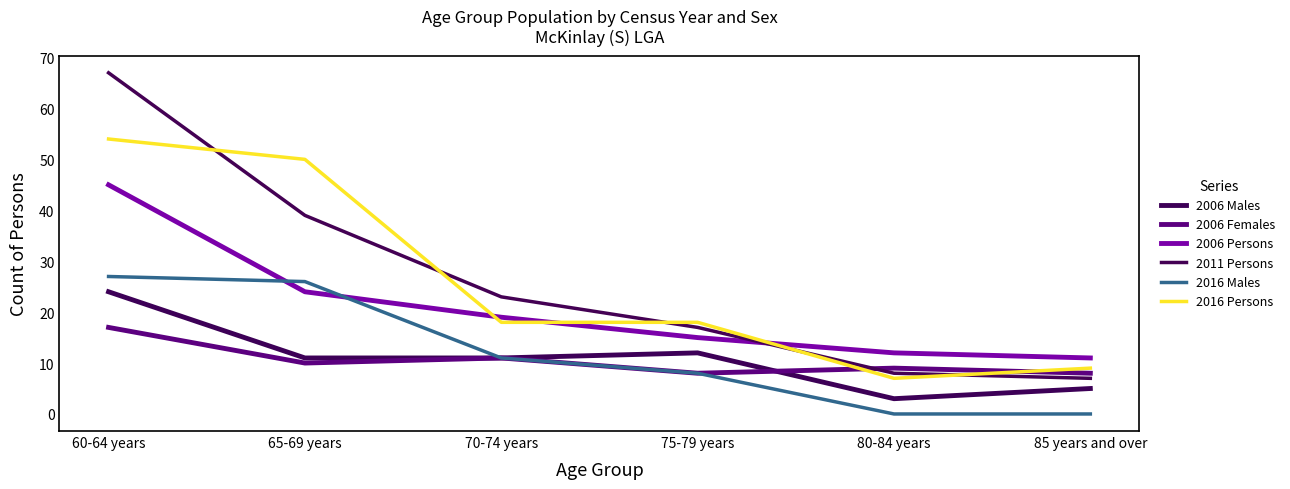

At how many categories does at least one series exceed 66?

1